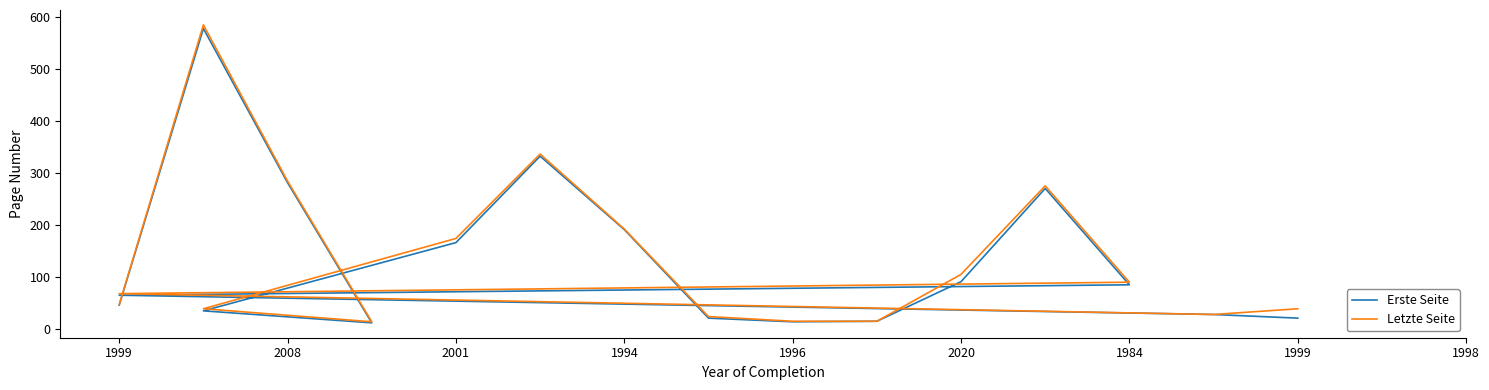

What is the difference between the highest and lowest values at 1999?

1